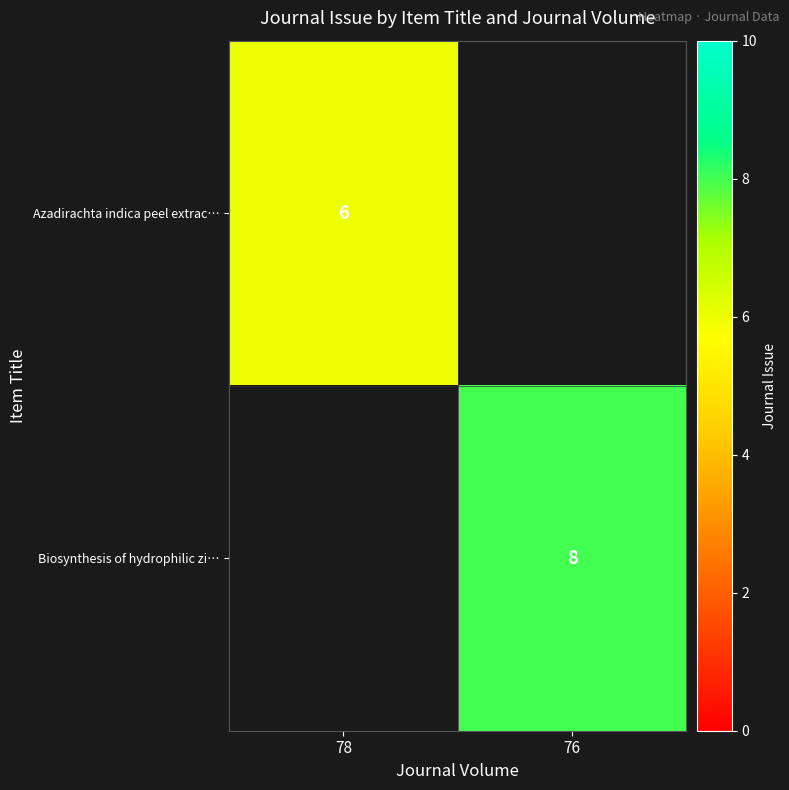

Is it true that Azadirachta indica peel extrac… equals 6 at 78?

True